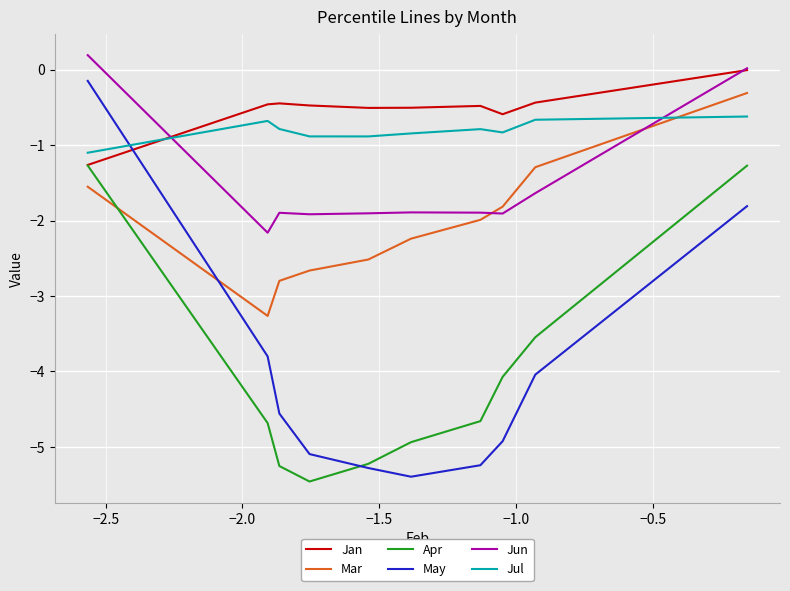

What is the minimum value for Jul?

-1.1